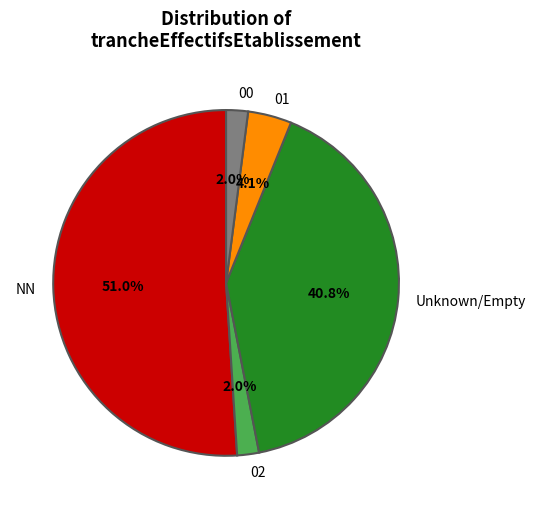

How much of the chart is everything except 01?

95.9%